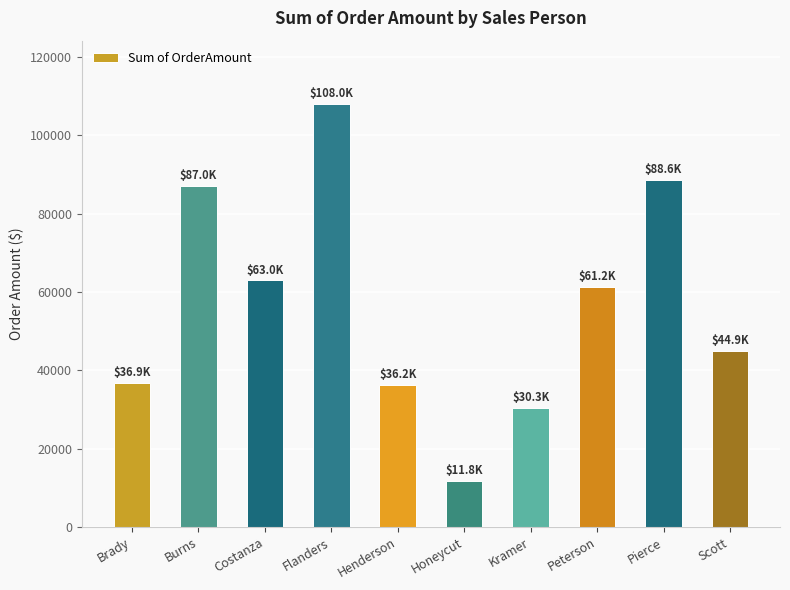

Between Honeycut and Burns, which is larger?

Burns